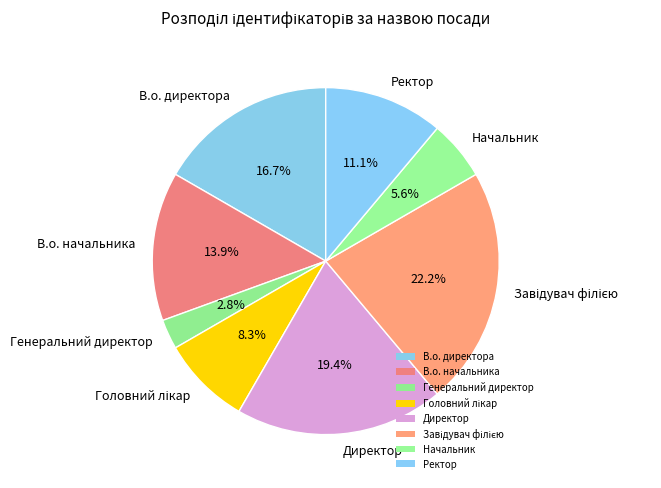

To the nearest percent, what percentage of the pie is Ректор?

11%